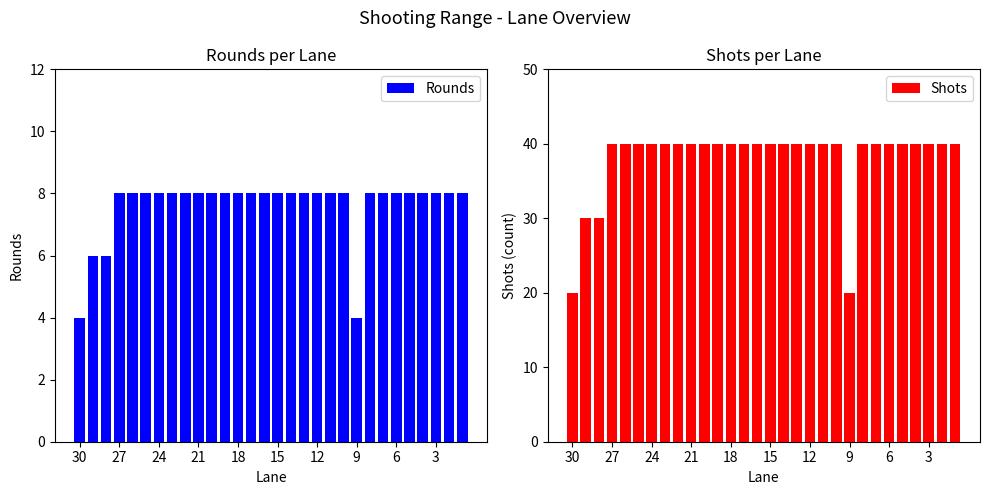

At 17, list the series in order from largest to smallest.

Shots, Rounds